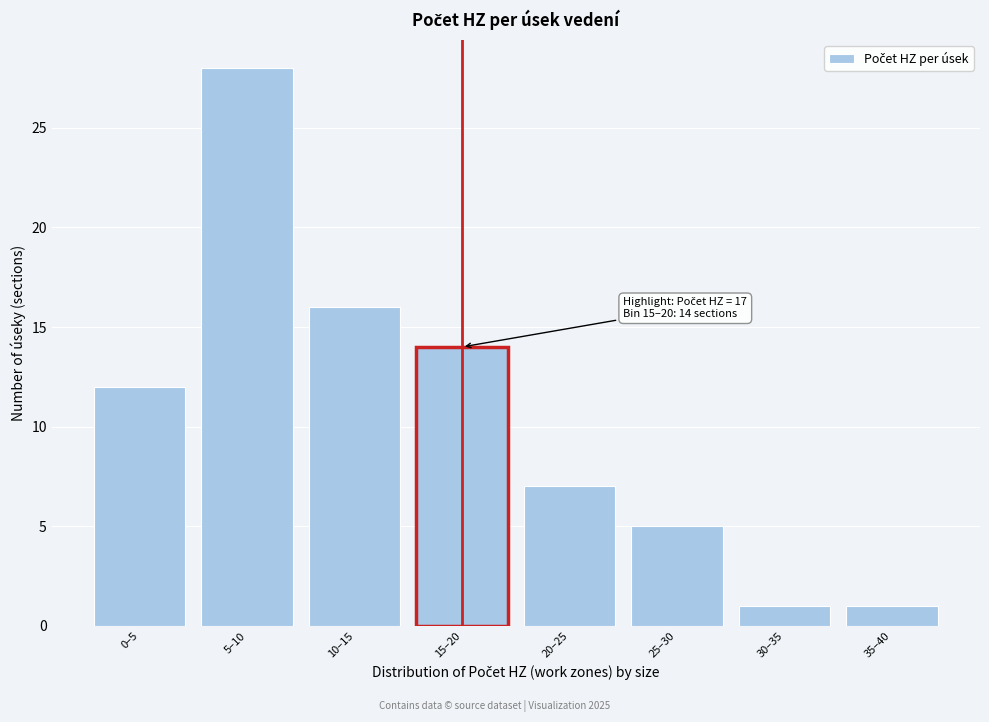

Reading left to right, extract all data points from this chart.

0–5=12	5–10=28	10–15=16	15–20=14	20–25=7	25–30=5	30–35=1	35–40=1